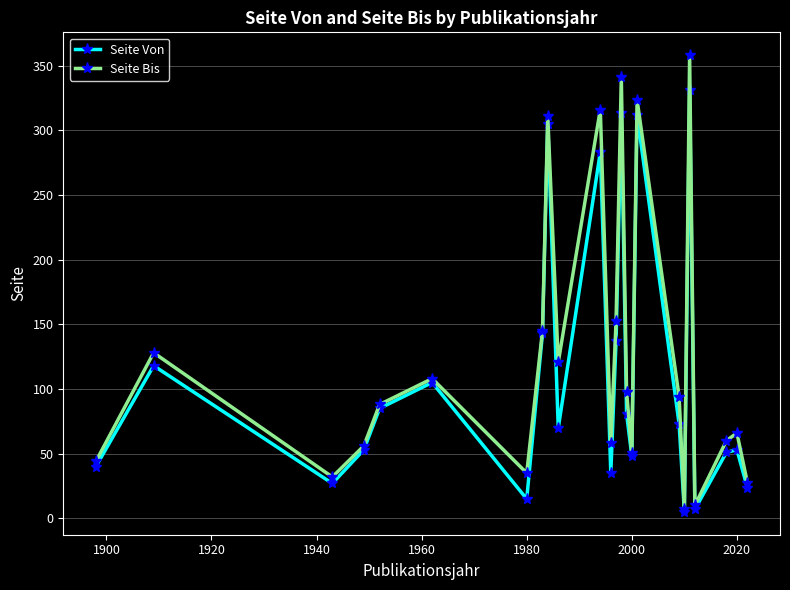

In Seite Von, how many points are higher than both neighbors (excluding endpoints)?

8